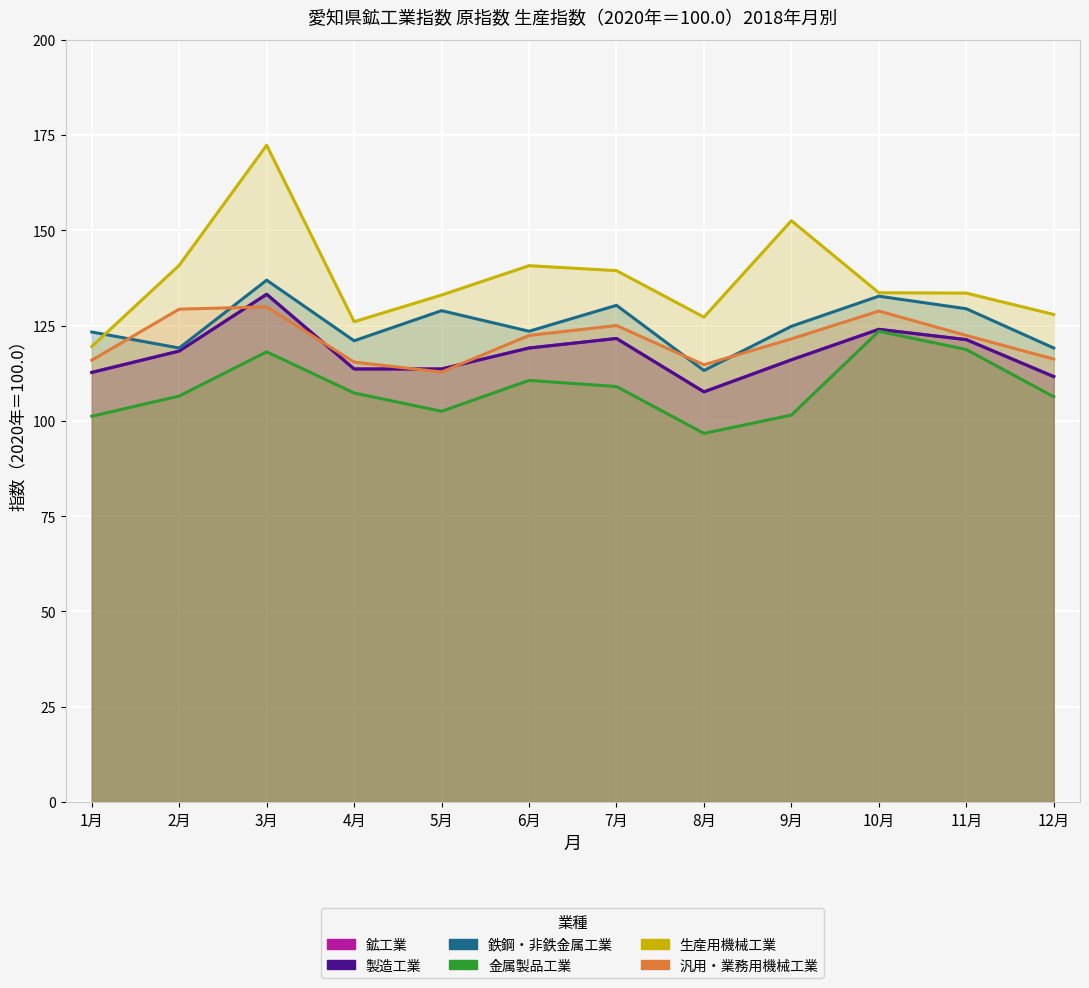

What are all the series names shown in the legend?

鉱工業, 製造工業, 鉄鋼・非鉄金属工業, 金属製品工業, 生産用機械工業, 汎用・業務用機械工業